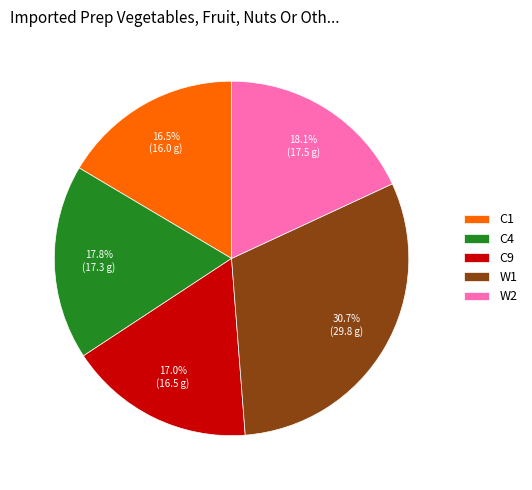

What is the ratio of the value at C4 to the value at C1?

1.1